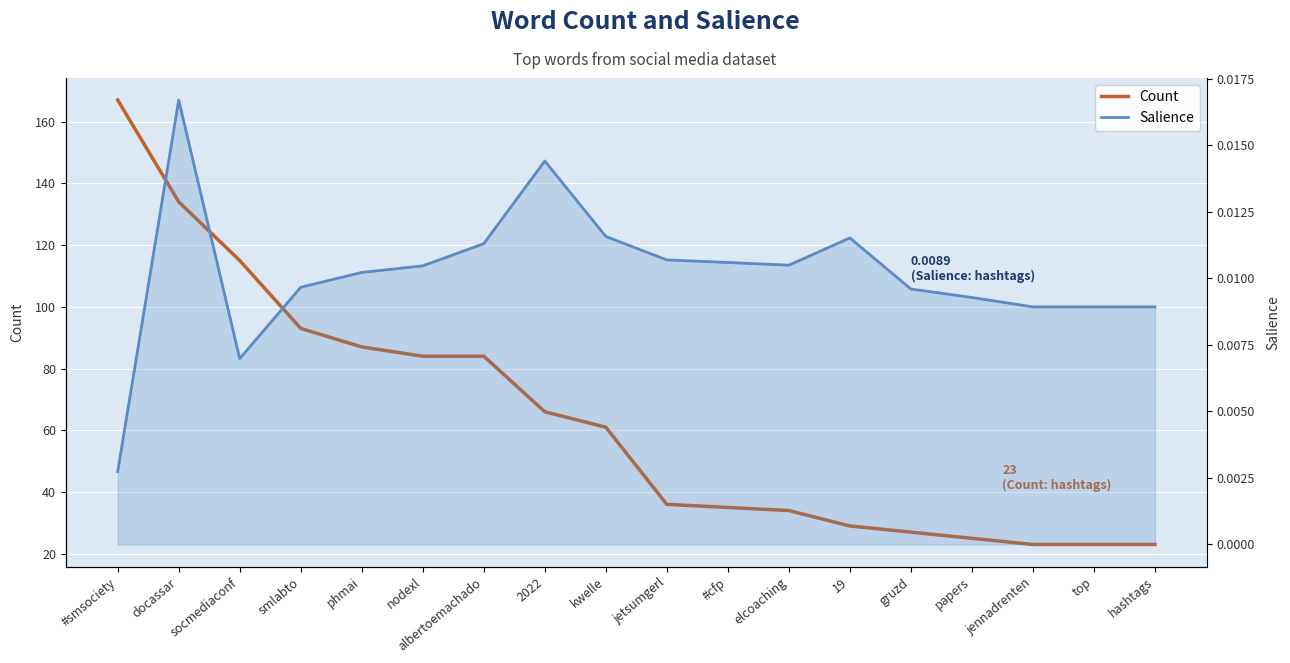

The Count series shows 39.4 at albertoemachado. True or false?

False